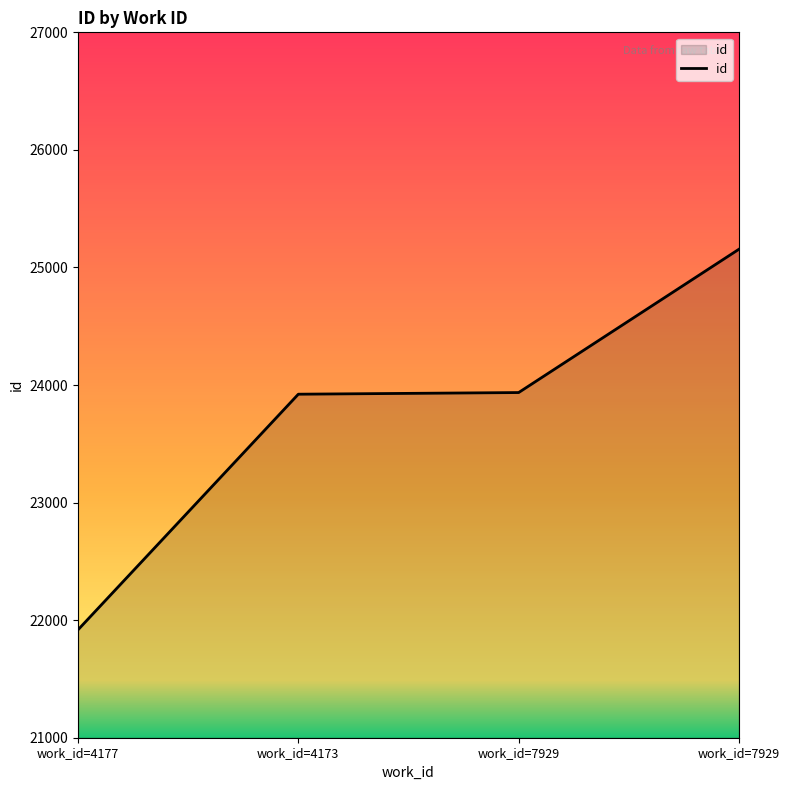

Is this an area chart (filled region under the line)?

Yes